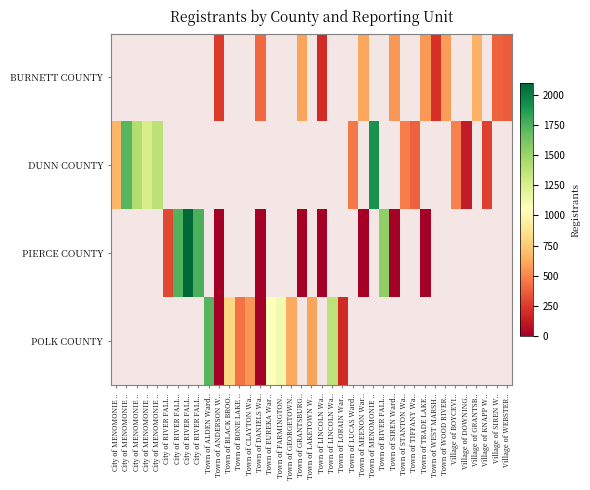

At which category does the chart reach its peak across all series?

City of RIVER FALL..